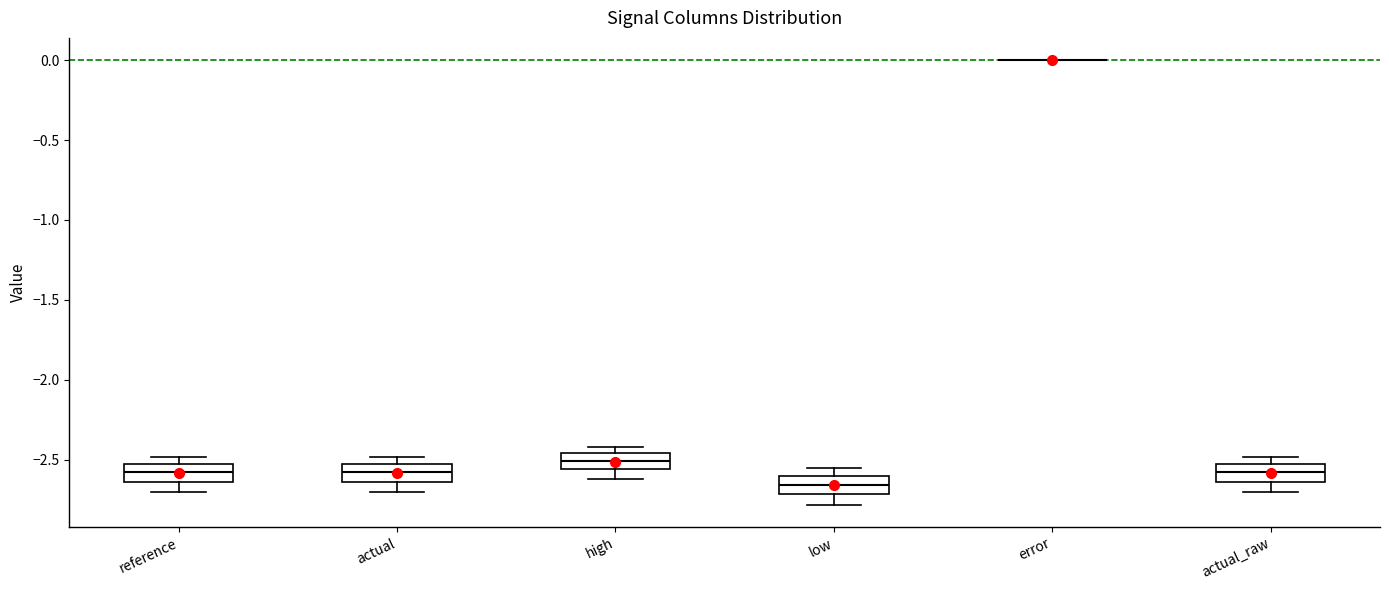

Reading left to right, transcribe this box plot: for each box, give where its median line is, the range the box spans, and where its two whiskers end, as read against the y-axis. The values are not printed on the chart, so give them approximately, as read against the axis.

reference: median -2.60, box -2.65 to -2.55, whiskers -2.70 to -2.50
actual: median -2.60, box -2.65 to -2.55, whiskers -2.70 to -2.50
high: median -2.50, box -2.55 to -2.45, whiskers -2.60 to -2.40
low: median -2.65, box -2.70 to -2.60, whiskers -2.80 to -2.55
error: box collapsed to a line at 0.00, whiskers 0.00 to 0.00
actual_raw: median -2.60, box -2.65 to -2.55, whiskers -2.70 to -2.50